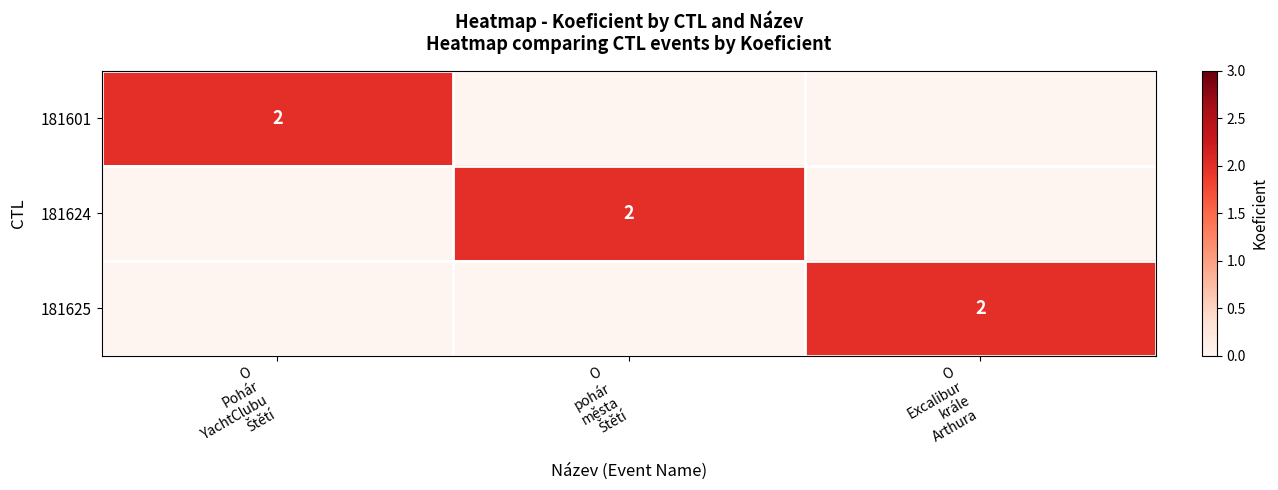

What is the spread (max minus min) of values at O
Pohár
YachtClubu
Štětí?

2